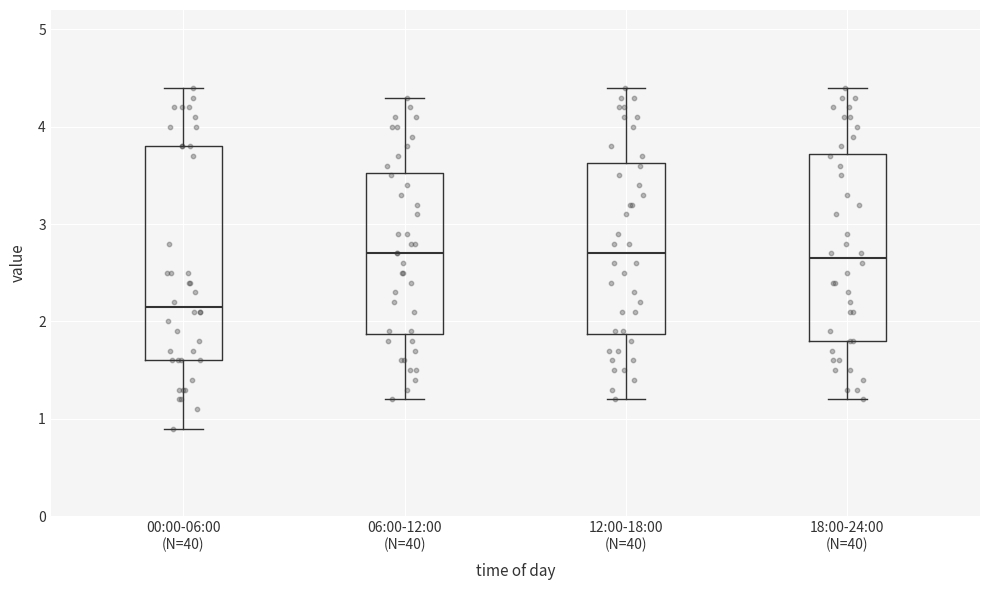

Comparing the boxes themselves (not the whiskers), which one is the tallest?

00:00-06:00 (N=40)